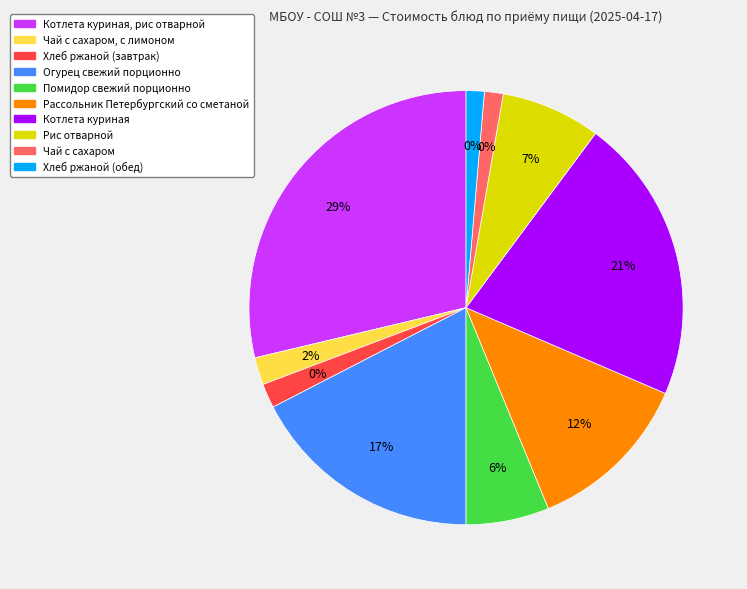

Which slice is the smallest?

Хлеб ржаной (обед)